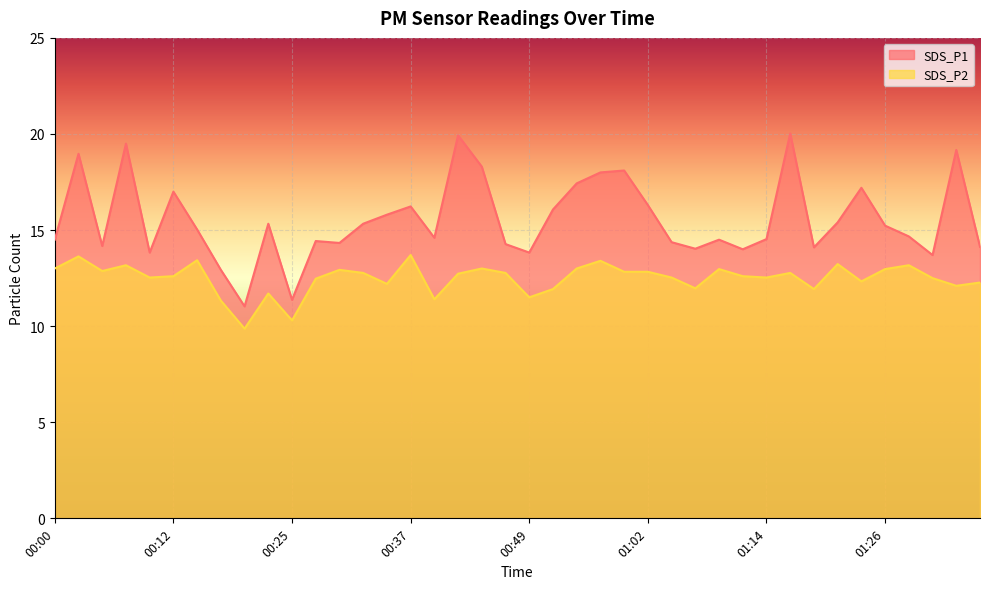

True or false: SDS_P1 and SDS_P2 cross at least once.

False